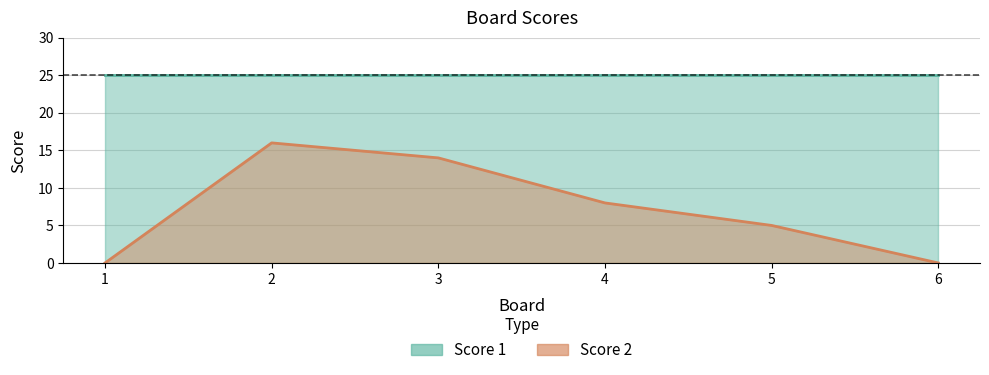

Which has a higher value, 2 or 3?

2